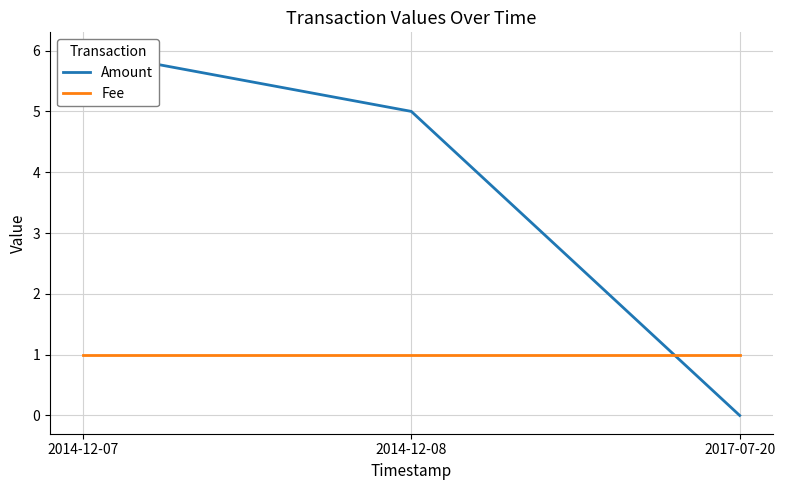

How many categories are shown in the chart?

3